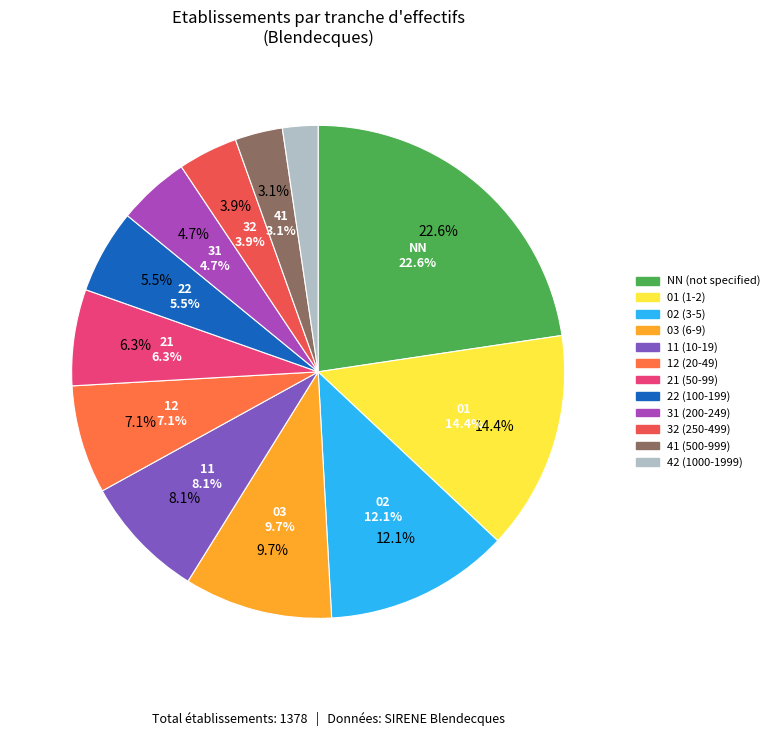

Is there a majority slice in this chart?

No